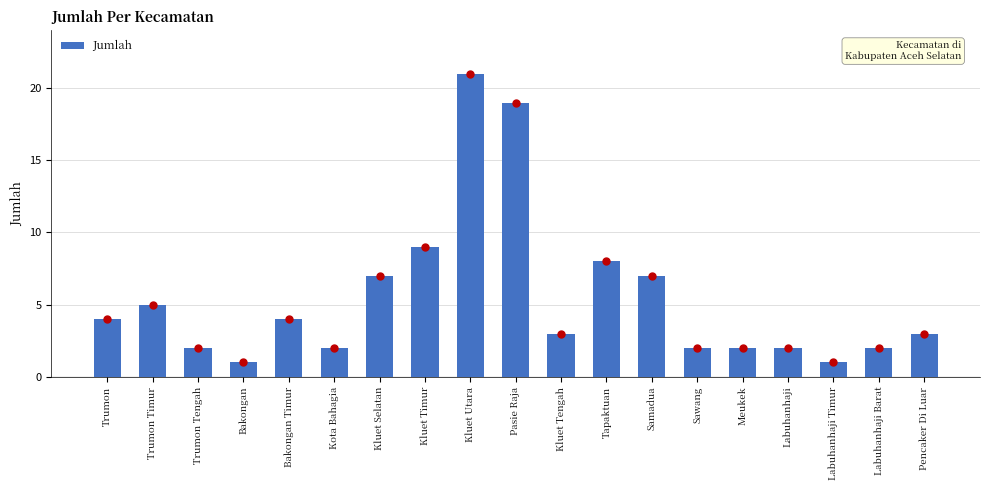

What is the change in value from Kluet Timur to Samadua?

-2